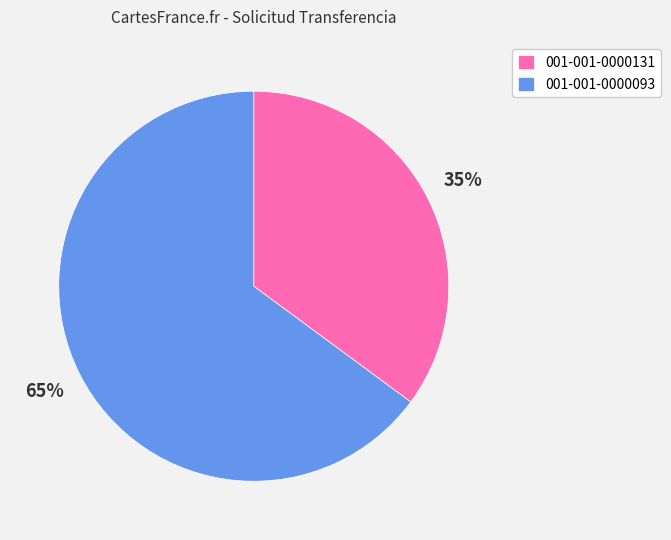

Does 001-001-0000093 account for over 50% of the chart?

Yes